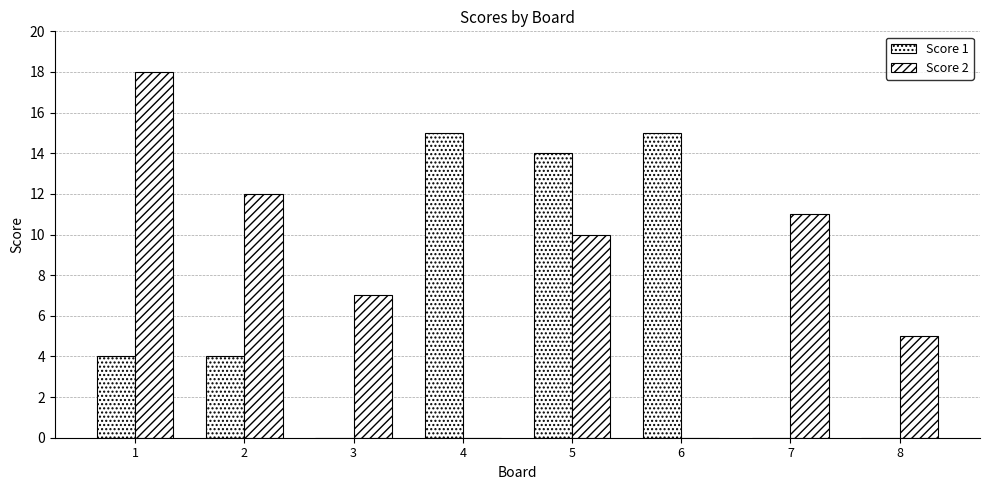

How many categories are shown in the chart?

8